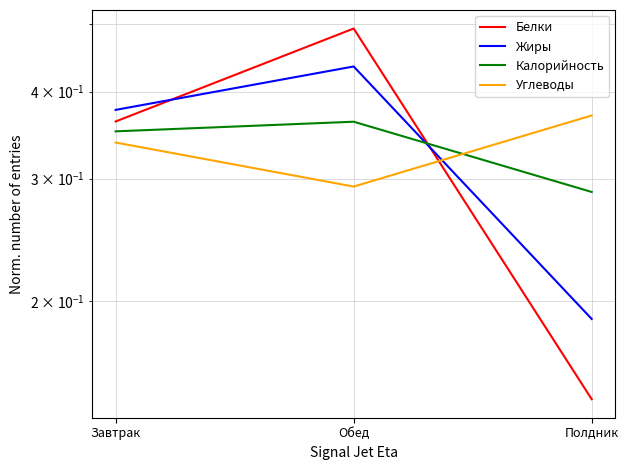

What are all the series names shown in the legend?

Белки, Жиры, Калорийность, Углеводы